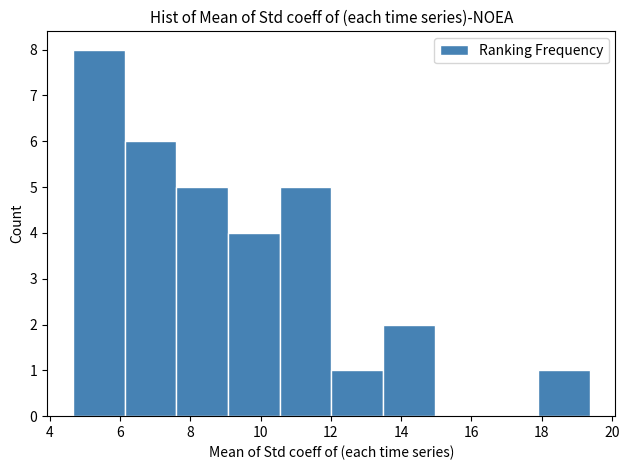

Reading left to right, list every bar in this chart as the range it spans on the x-axis followed by its height. Neither the bar edges nor the heights are printed on the chart, so give them approximately, as read against the axes.

4.6 to 6.2: 8
6.2 to 7.6: 6
7.6 to 9.0: 5
9.0 to 10.6: 4
10.6 to 12.0: 5
12.0 to 13.4: 1
13.4 to 15.0: 2
15.0 to 16.4: 0
16.4 to 17.8: 0
17.8 to 19.4: 1